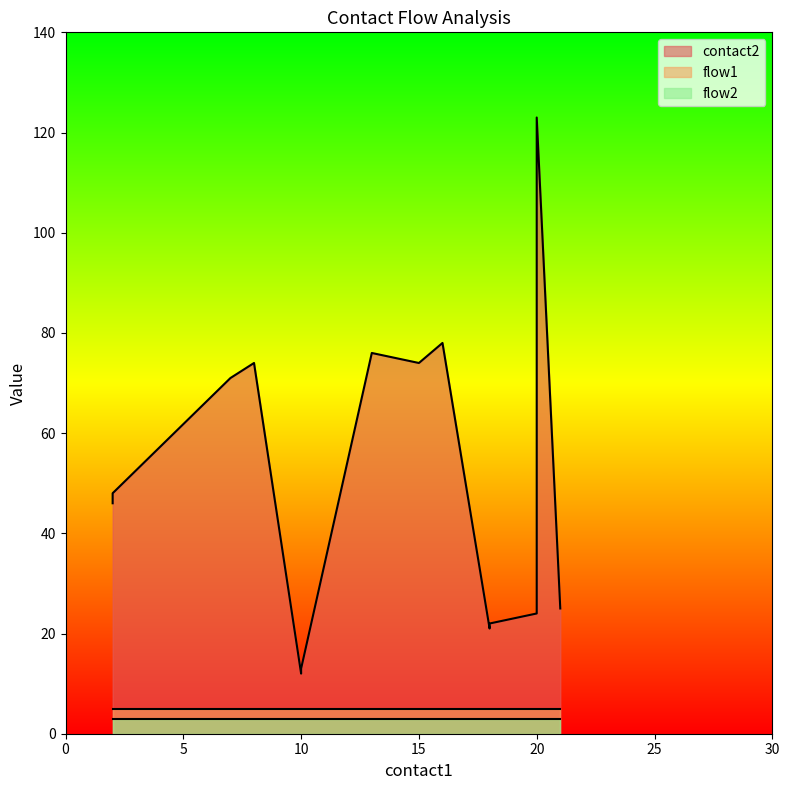

True or false: flow2 and flow1 cross at least once.

False